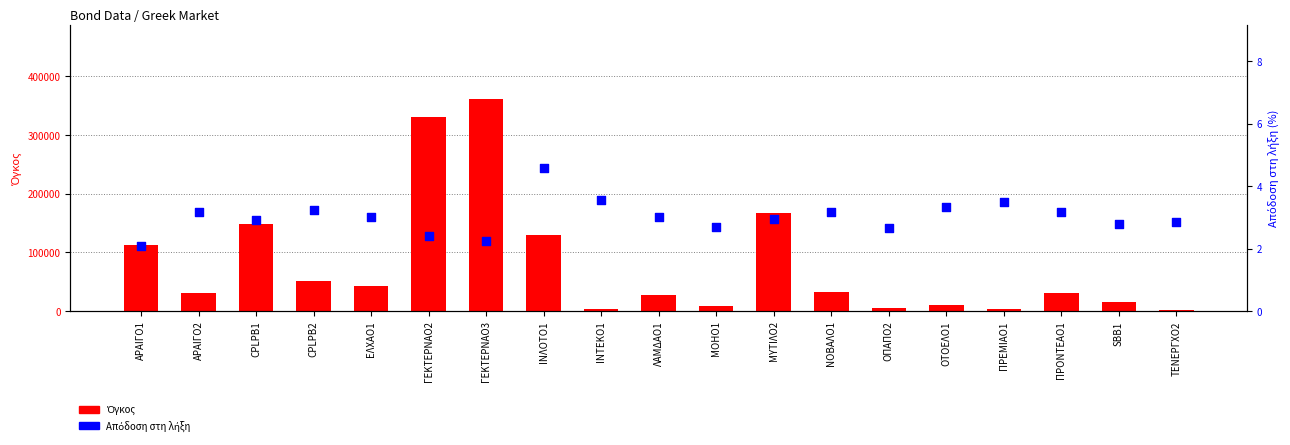

Which series contains the highest Y value?

Όγκος